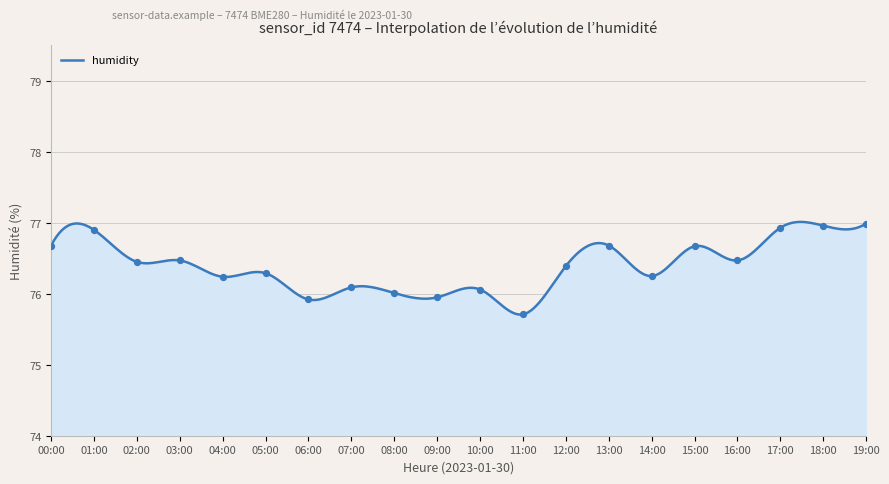

Between 09:00 and 03:00, which is larger?

03:00